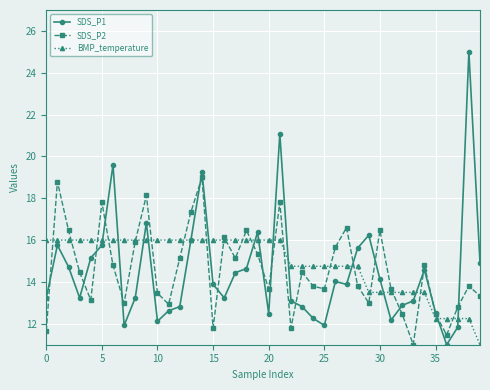

How many interior local peaks does the SDS_P2 series have?

12